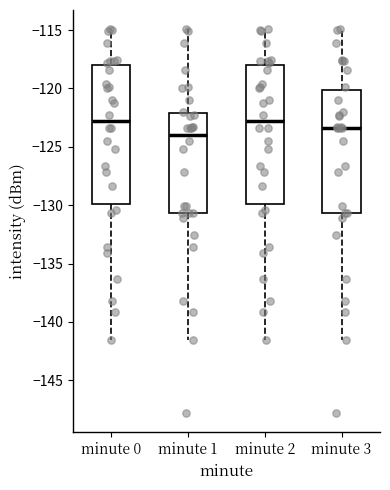

Reading left to right, transcribe this box plot: for each box, give where its median line is, the range the box spans, and where its two whiskers end, as read against the y-axis. The values are not printed on the chart, so give them approximately, as read against the axis.

minute 0: median -123.0, box -130.0 to -118.0, whiskers -141.5 to -115.0
minute 1: median -124.0, box -130.5 to -122.0, whiskers -141.5 to -115.0
minute 2: median -123.0, box -130.0 to -118.0, whiskers -141.5 to -115.0
minute 3: median -123.5, box -130.5 to -120.0, whiskers -141.5 to -115.0